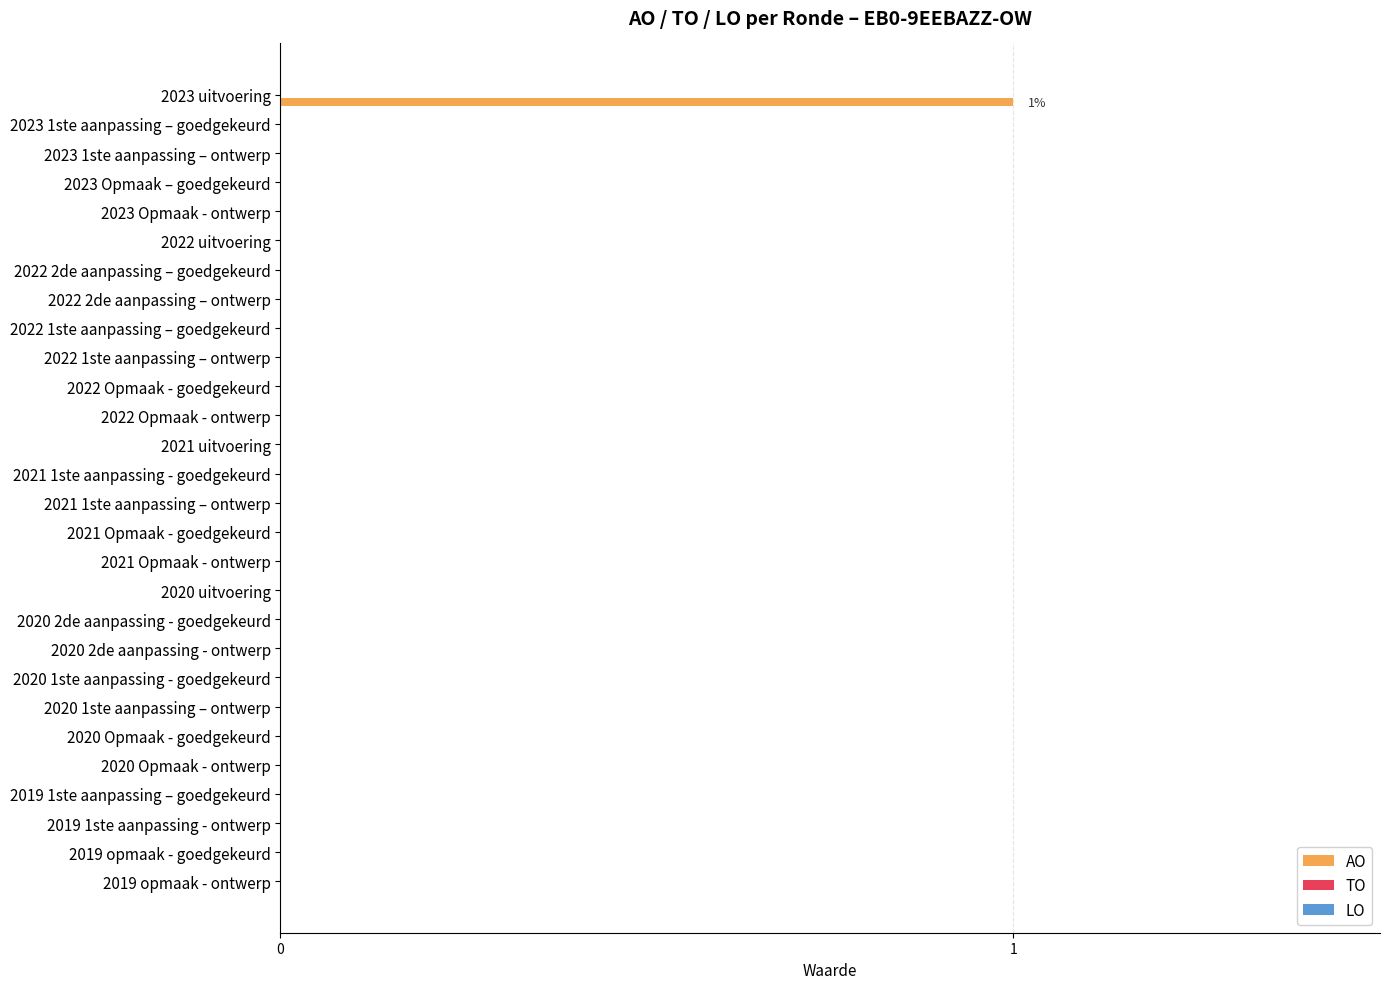

Reading top to bottom, list all the values displayed in this chart.

2023 uitvoering=1	2023 1ste aanpassing – goedgekeurd=0	2023 1ste aanpassing – ontwerp=0	2023 Opmaak – goedgekeurd=0	2023 Opmaak - ontwerp=0	2022 uitvoering=0	2022 2de aanpassing – goedgekeurd=0	2022 2de aanpassing – ontwerp=0	2022 1ste aanpassing – goedgekeurd=0	2022 1ste aanpassing – ontwerp=0	2022 Opmaak - goedgekeurd=0	2022 Opmaak - ontwerp=0	2021 uitvoering=0	2021 1ste aanpassing - goedgekeurd=0	2021 1ste aanpassing – ontwerp=0	2021 Opmaak - goedgekeurd=0	2021 Opmaak - ontwerp=0	2020 uitvoering=0	2020 2de aanpassing - goedgekeurd=0	2020 2de aanpassing - ontwerp=0	2020 1ste aanpassing - goedgekeurd=0	2020 1ste aanpassing – ontwerp=0	2020 Opmaak - goedgekeurd=0	2020 Opmaak - ontwerp=0	2019 1ste aanpassing – goedgekeurd=0	2019 1ste aanpassing - ontwerp=0	2019 opmaak - goedgekeurd=0	2019 opmaak - ontwerp=0